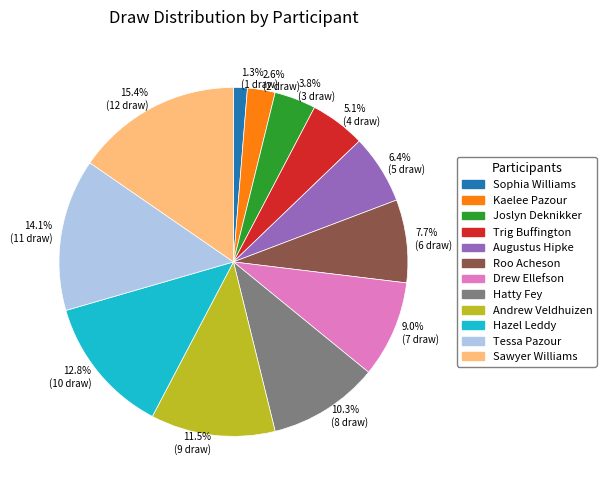

Which category has the smallest portion of the pie?

1.3% (1 draw)